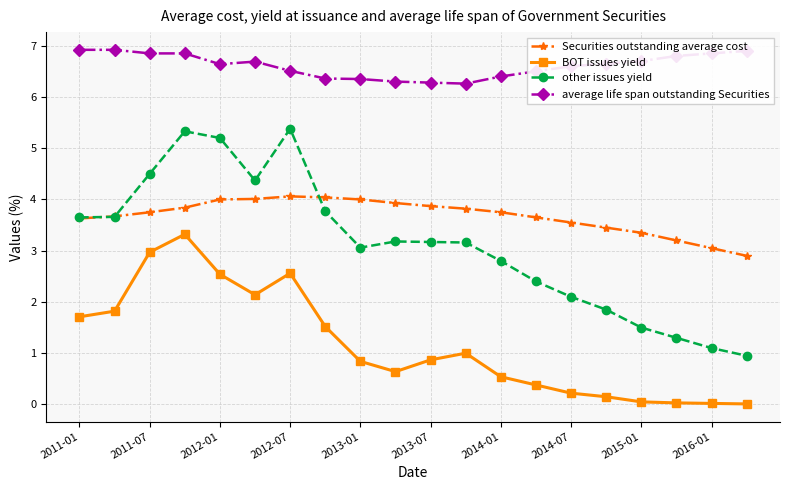

Which series has the largest range (max minus min)?

other issues yield